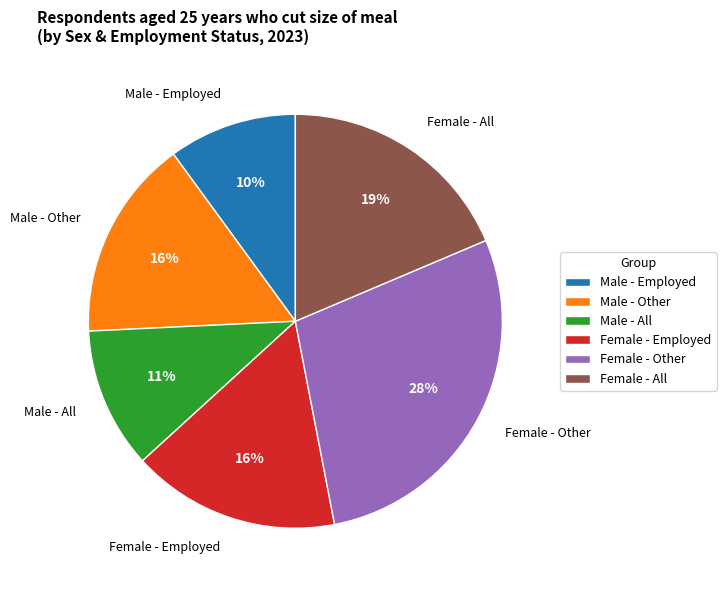

What is the smallest slice in the pie chart?

Male - Employed